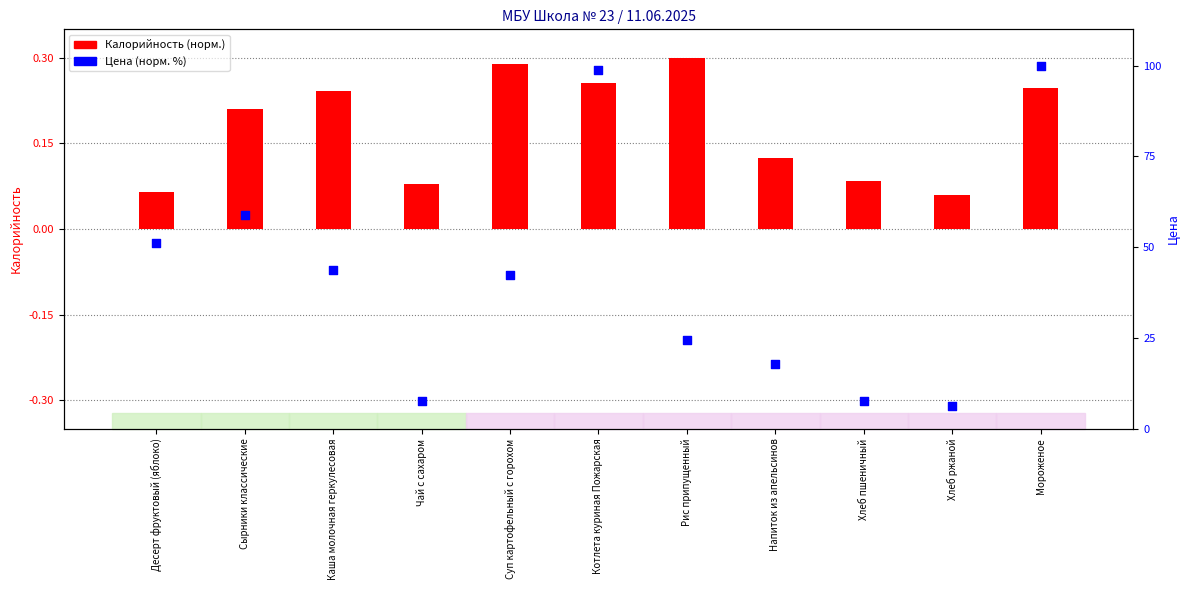

What are all the series names shown in the legend?

Калорийность, Цена